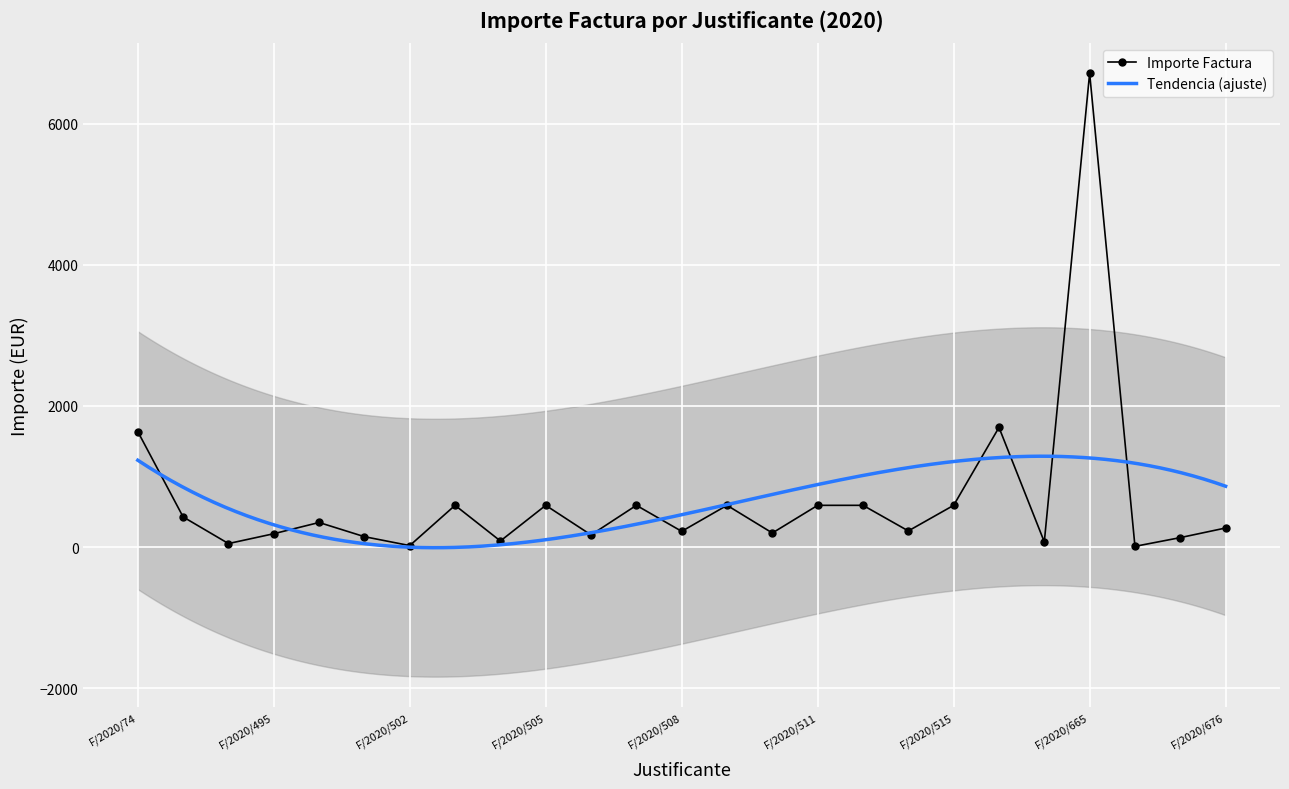

True or false: the data has more than 0 interior local peaks.

True